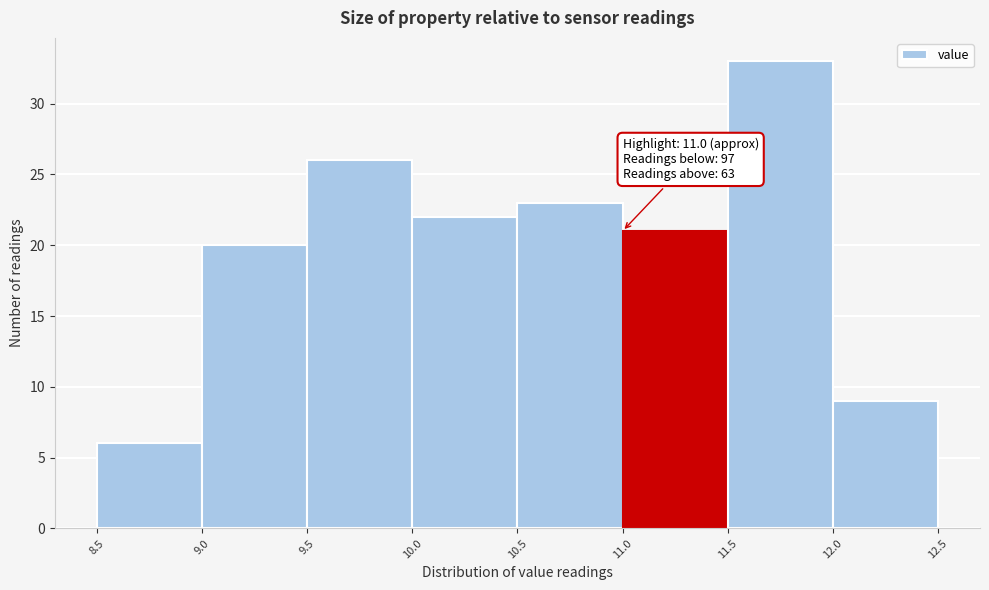

Over which range of the x-axis is the bar tallest?

11.5 to 12.0